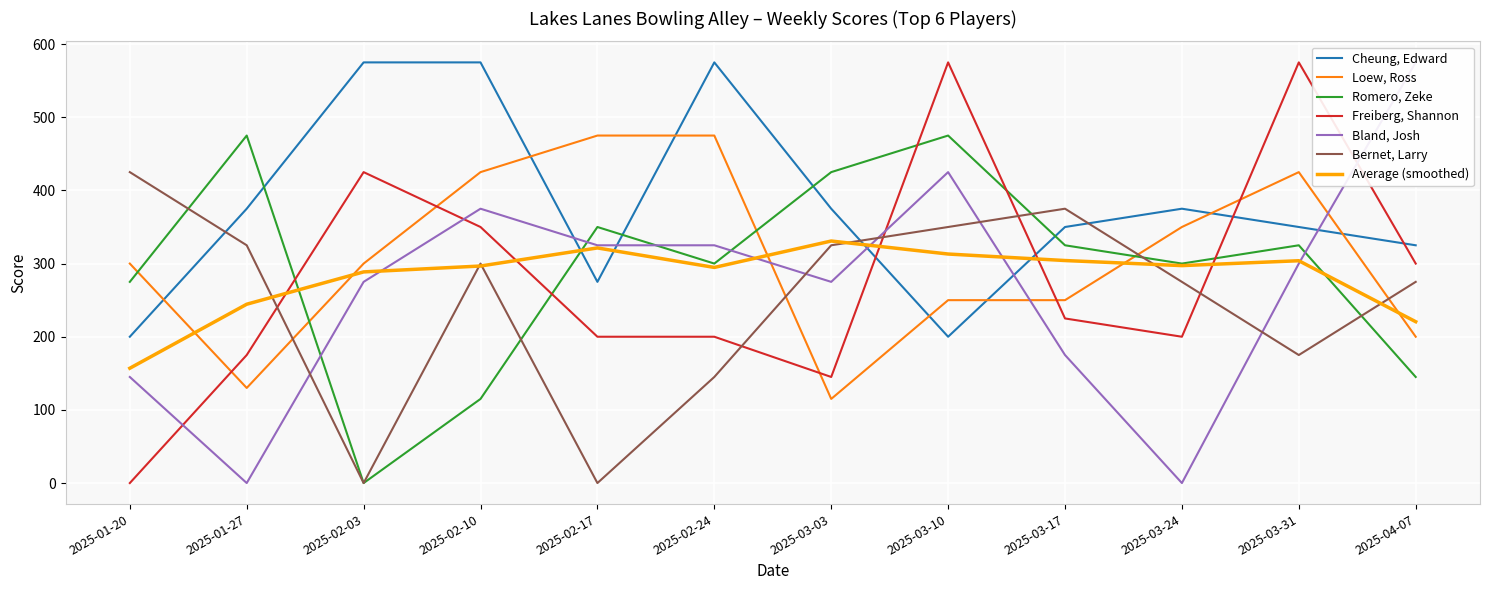

What position from the left is 2025-02-10?

4